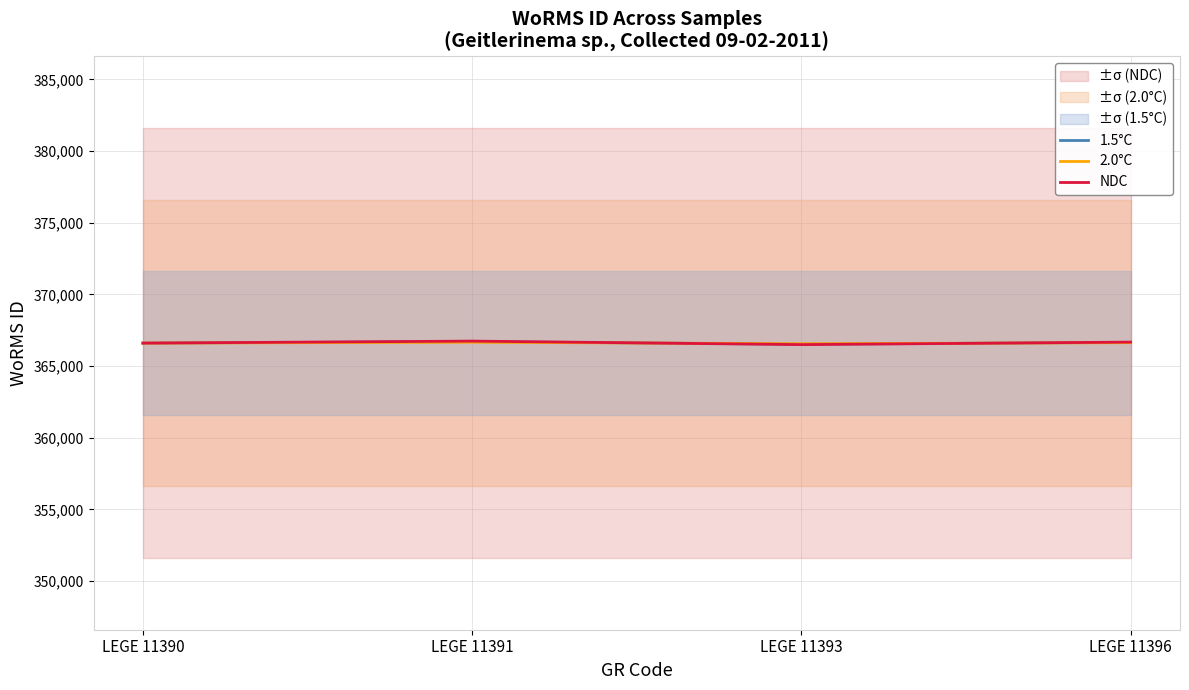

What is the highest value of the NDC series?

366738